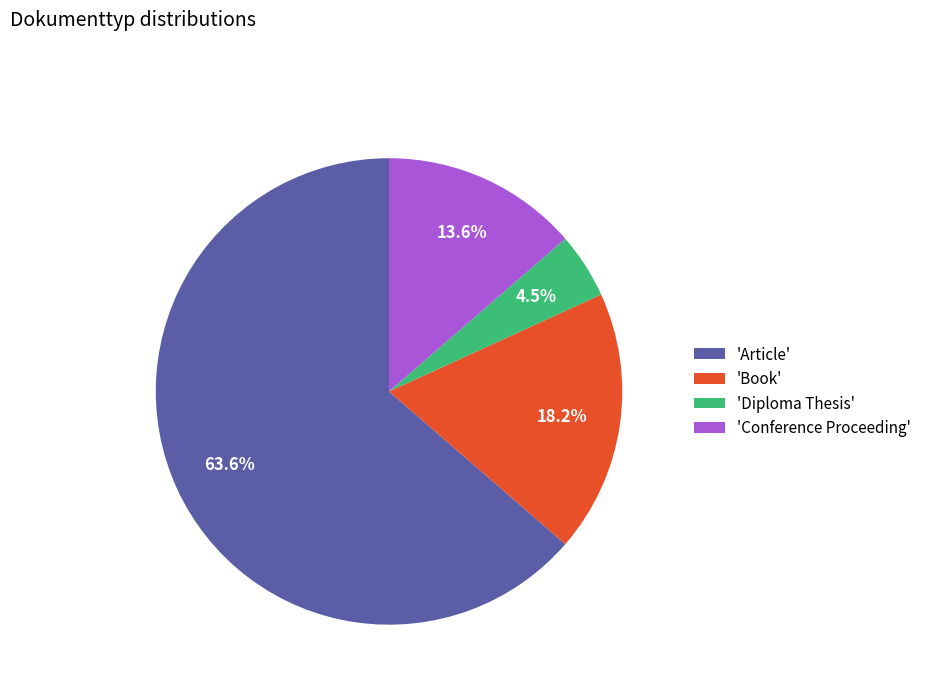

Combined, do 'Conference Proceeding' and 'Diploma Thesis' account for over 50%?

No